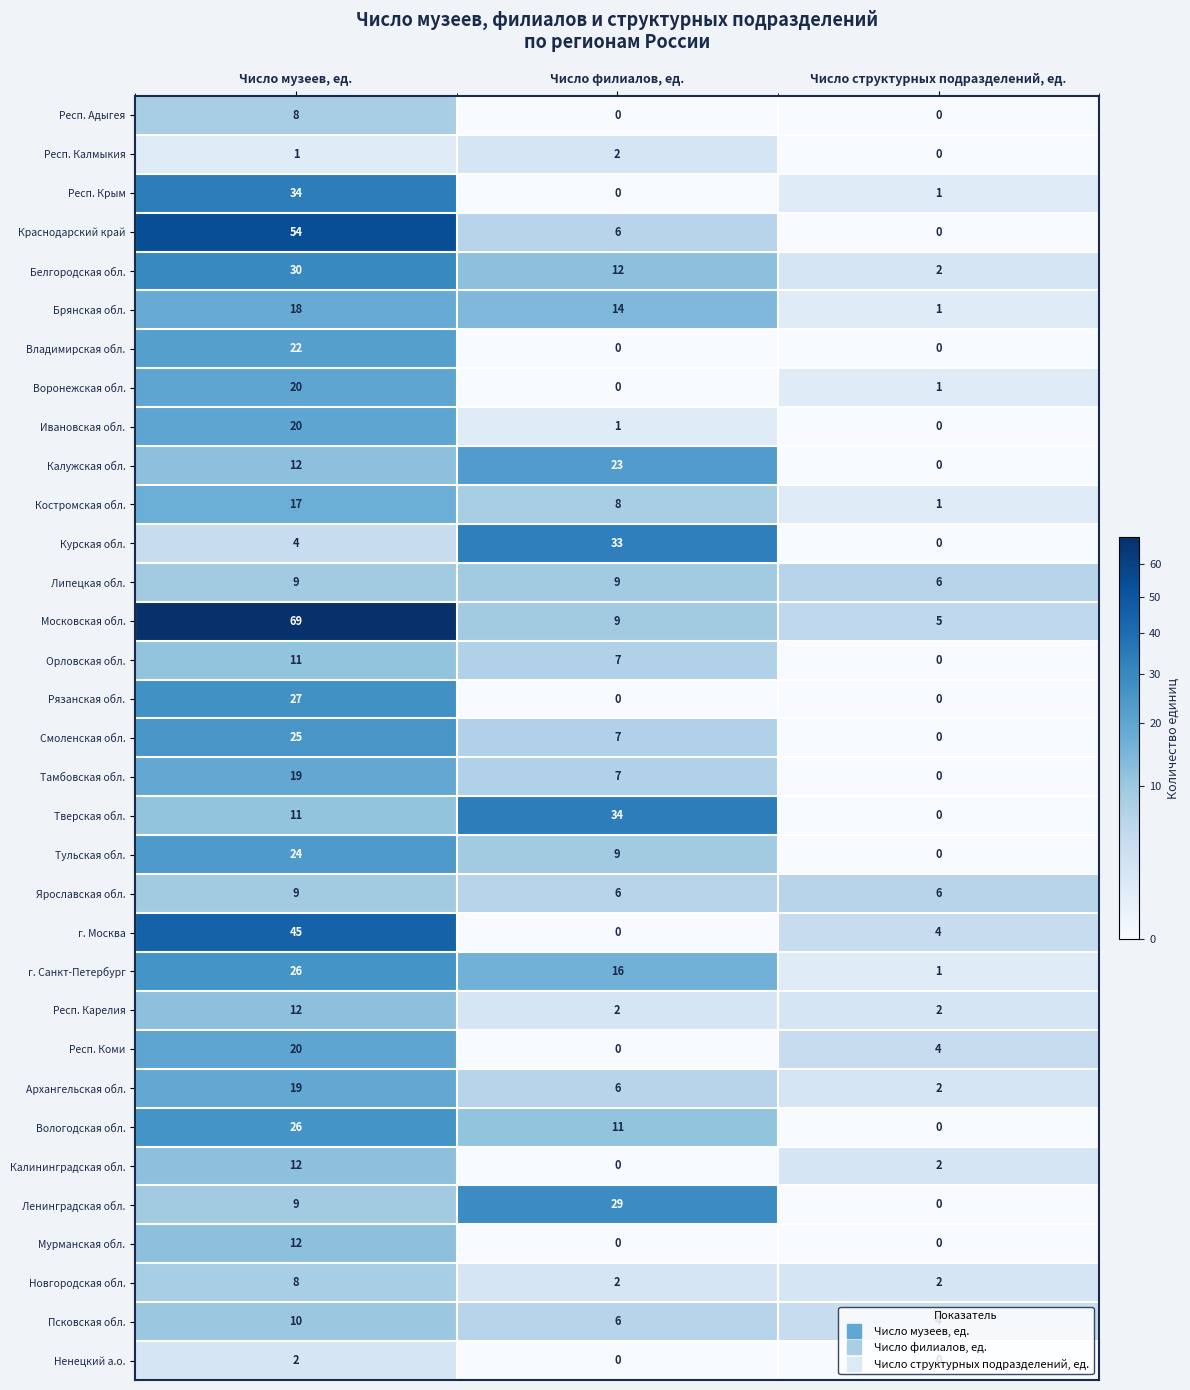

What is the total value across all series at Число филиалов, ед.?

259